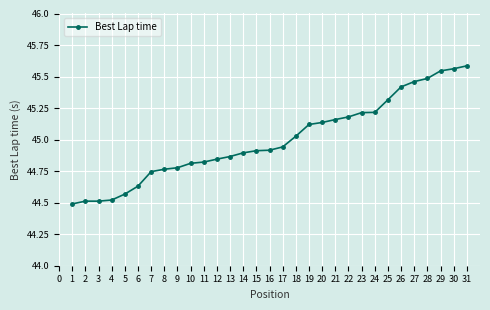

Does the chart display data point markers on the line(s)?

Yes